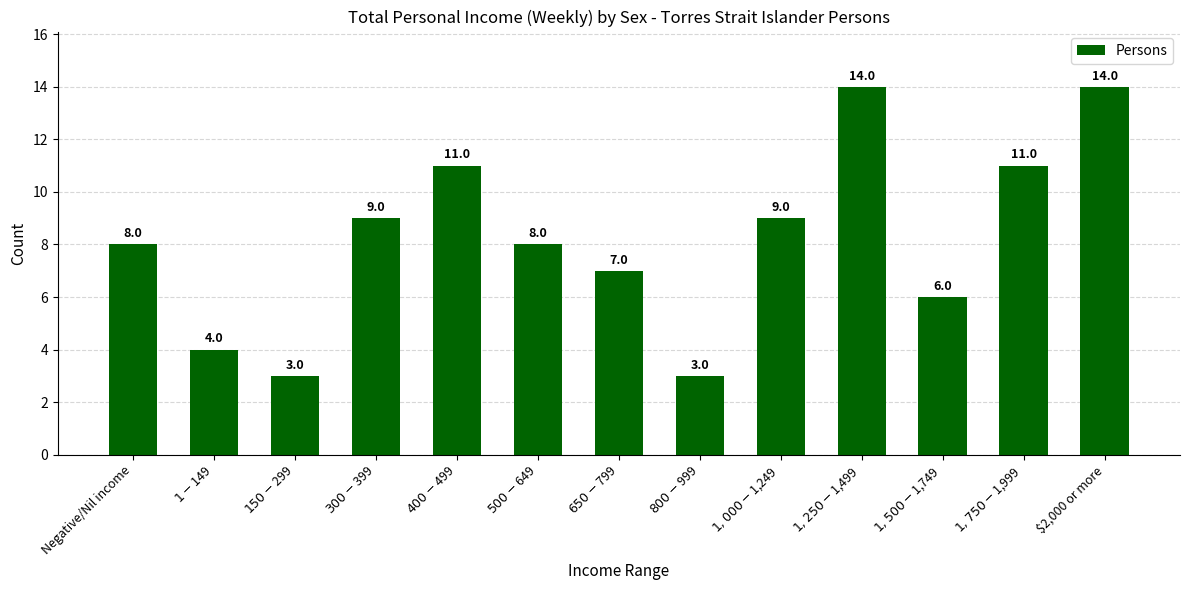

What is the sum of all values?

107